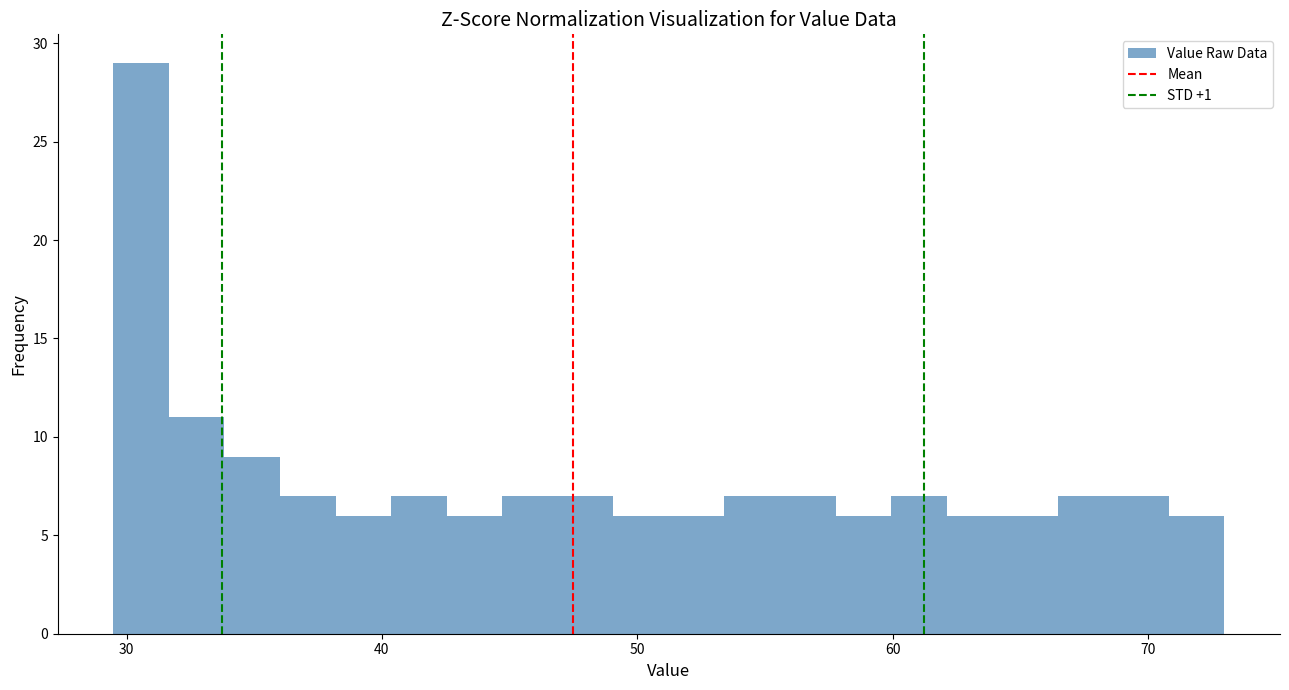

Around what value on the x-axis is the tallest bar? Give the approximate position of its centre, as read against the axis.

31